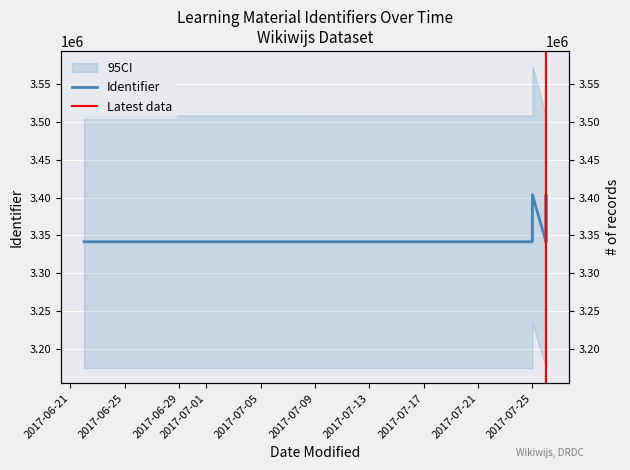

What is the difference between the maximum and second lowest values?

62212